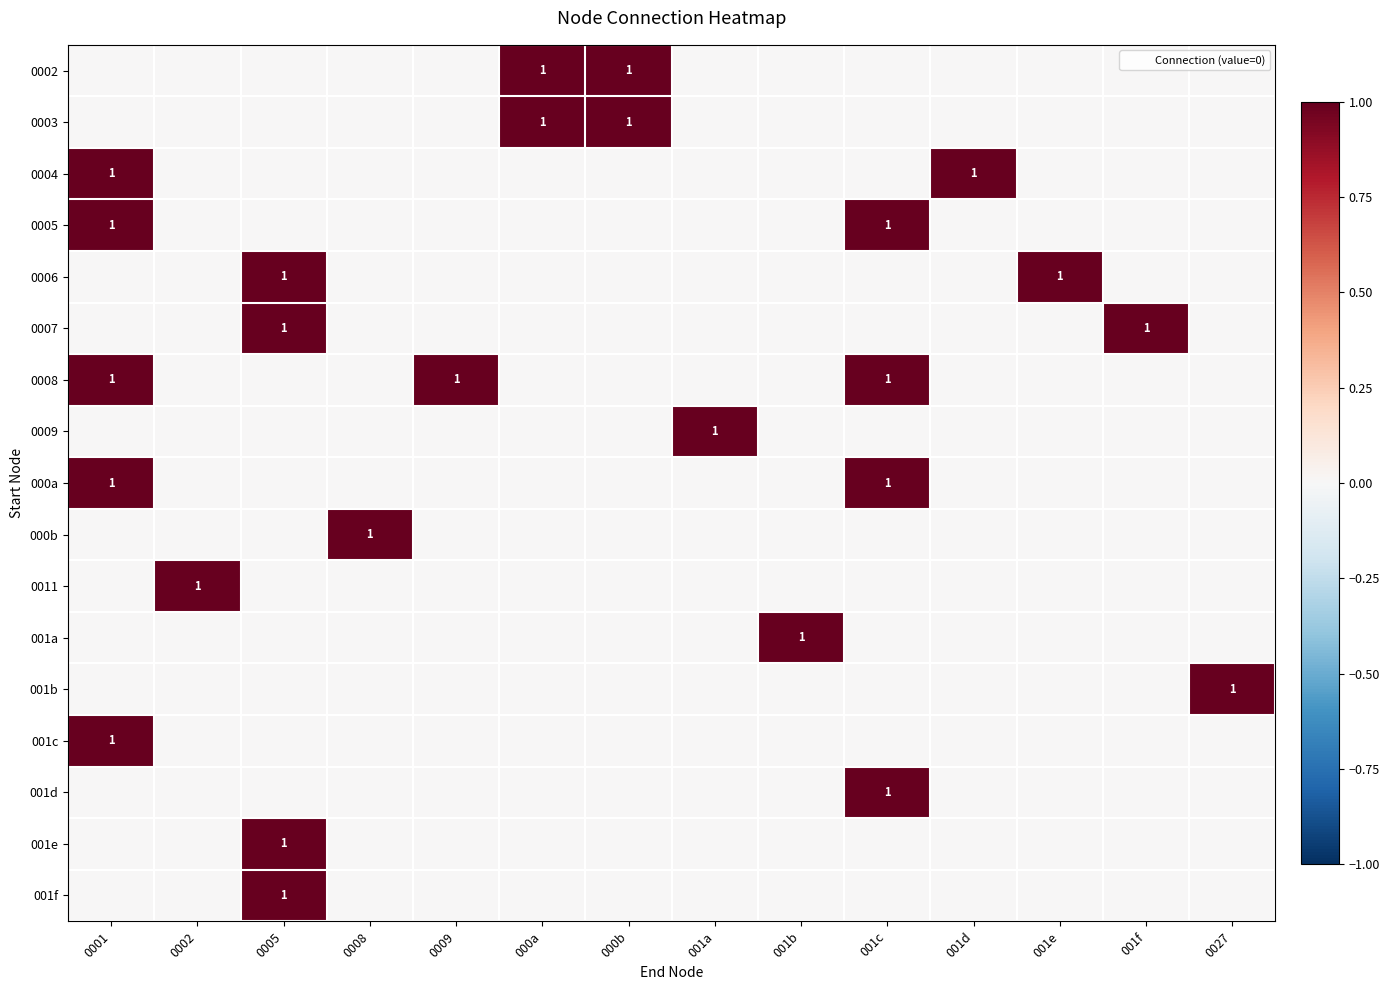

Rank the categories by 001d value from lowest to highest.

0001, 0002, 0005, 0008, 0009, 000a, 000b, 001a, 001b, 001d, 001e, 001f, 0027, 001c